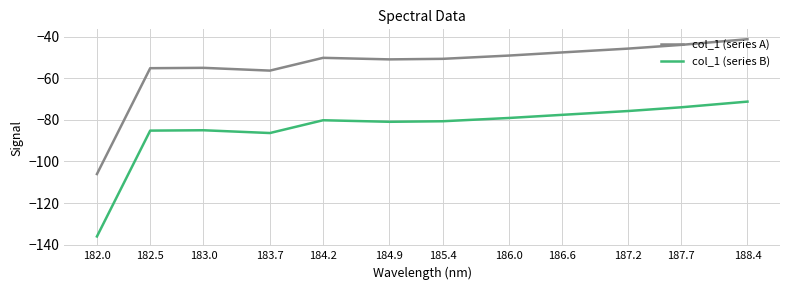

Is it true that col_1 (series A) equals -69.5 at 187.2?

False